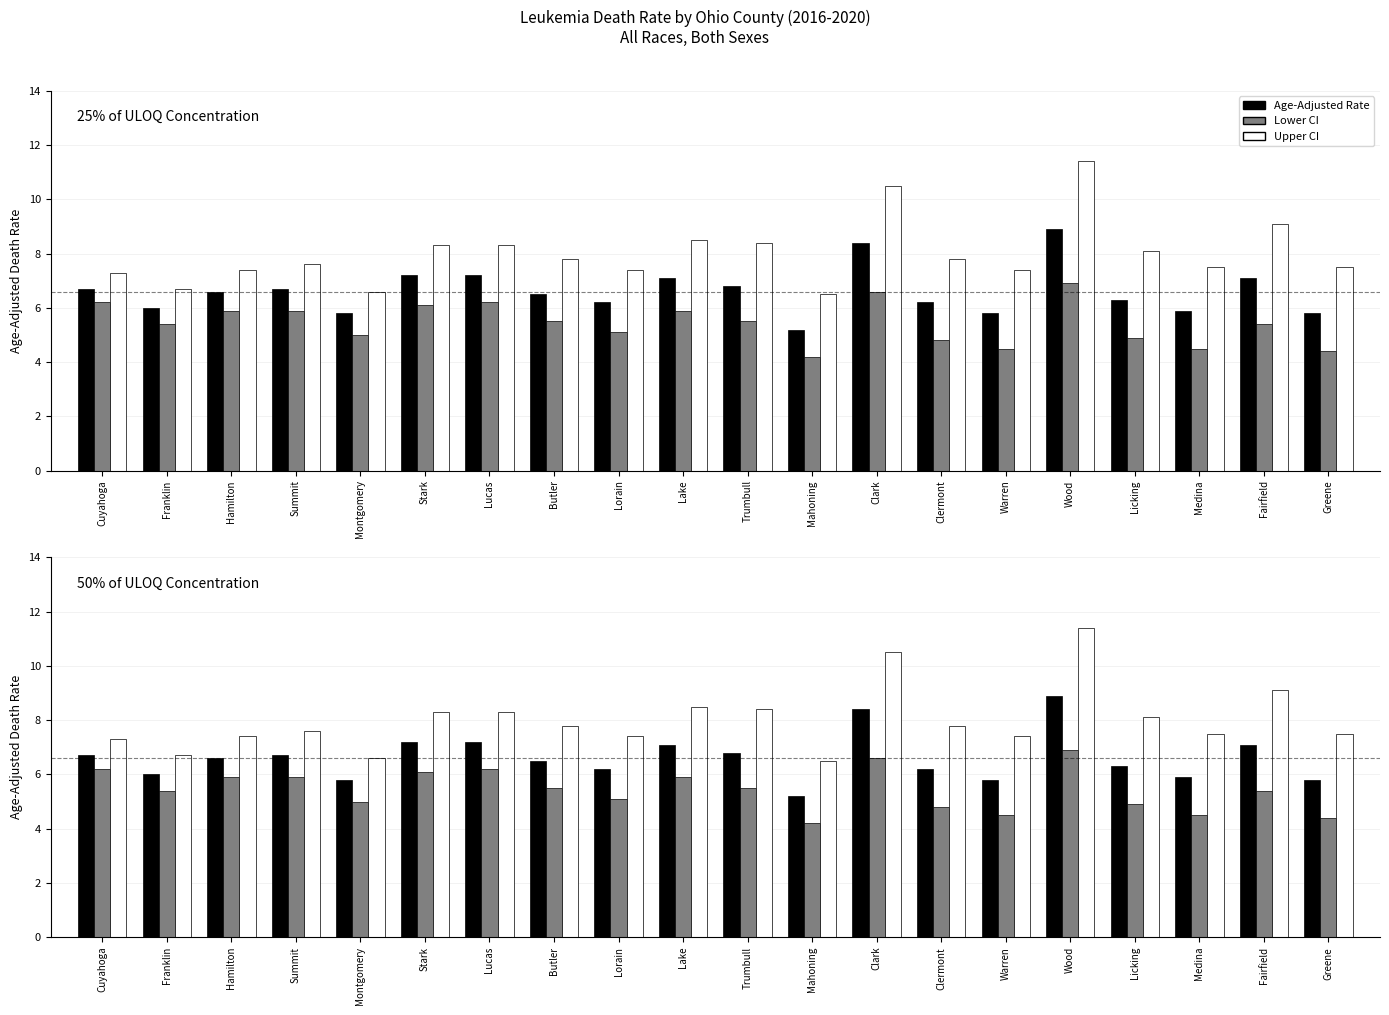

How many bars are there in each group?

3